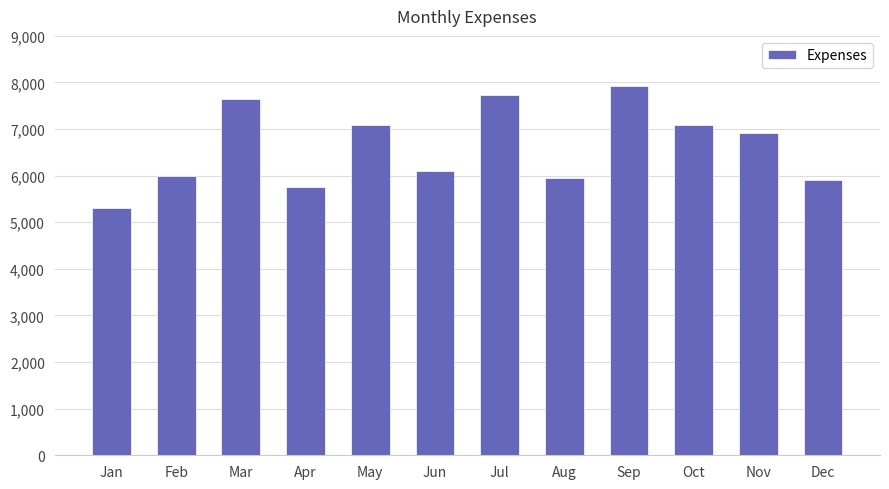

What is the sum of the values at Sep and Jan?

13245